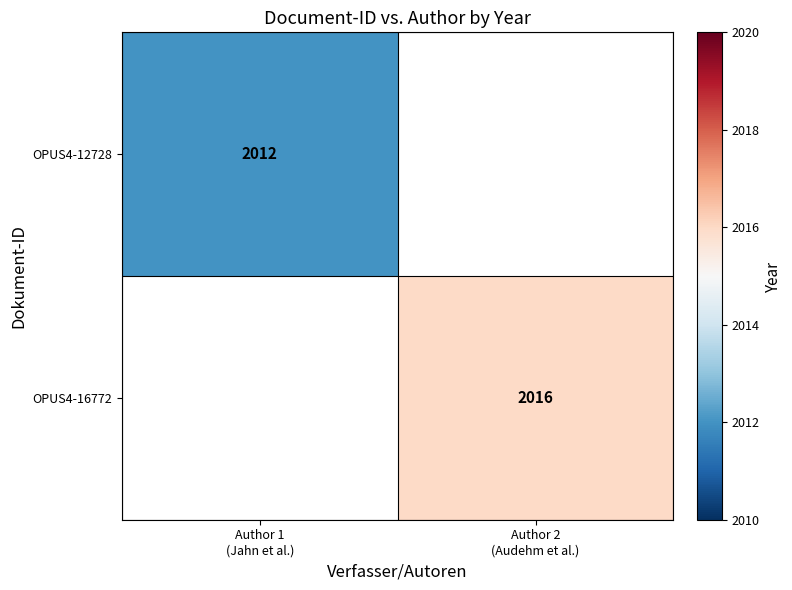

Which label corresponds to the largest value in the chart?

Author 2
(Audehm et al.)